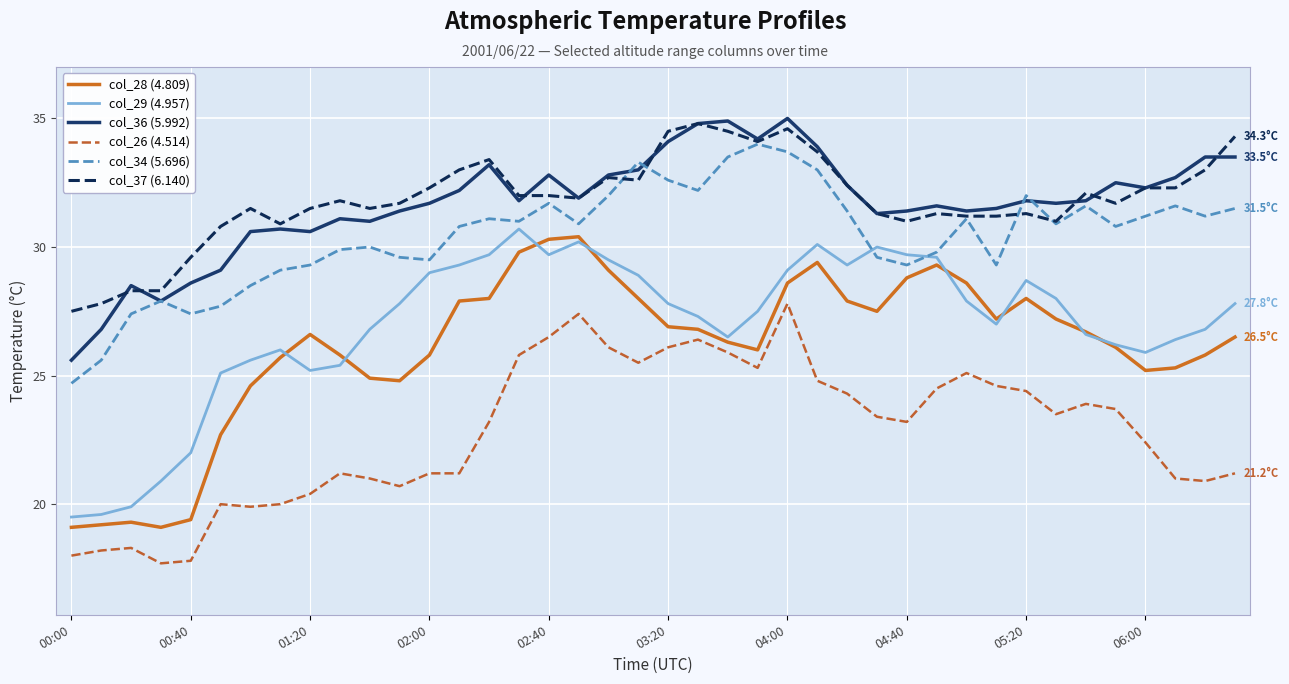

True or false: col_26 (4.514) and col_29 (4.957) cross at least once.

False